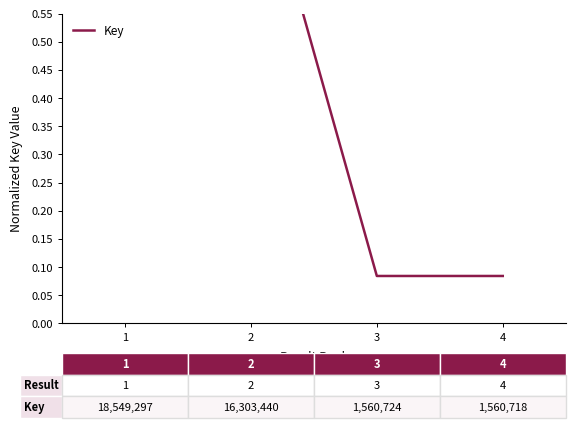

The value at 4 is 0.1. True or false?

False